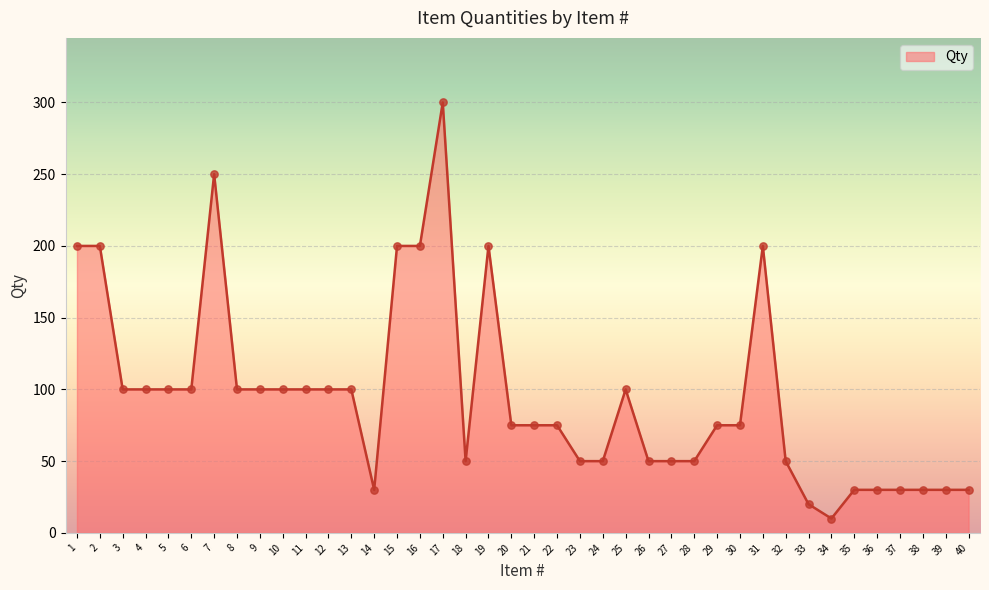

What is the change in value from 20 to 34?

-65